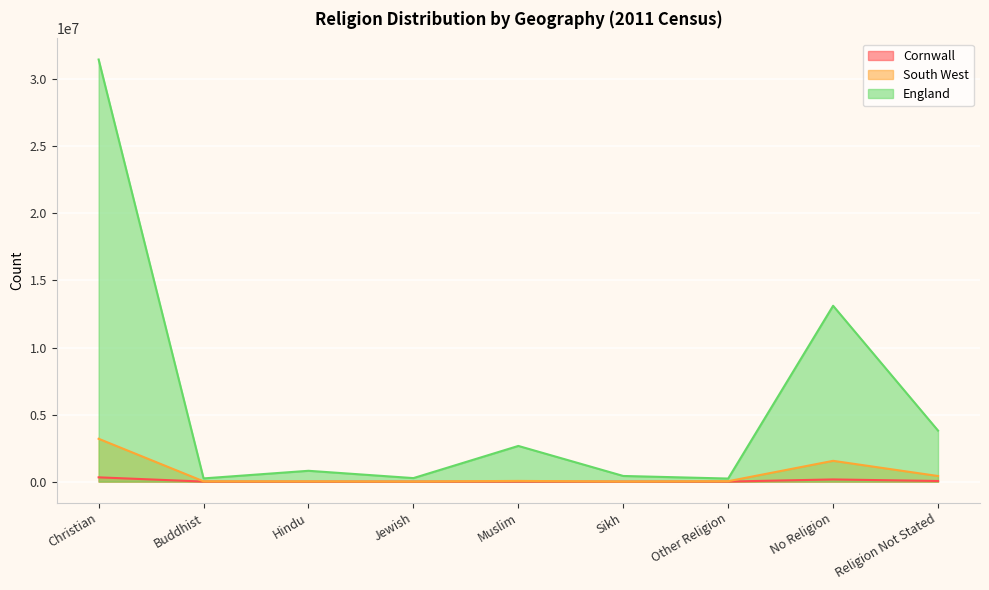

What is the difference between the highest and lowest values at Hindu?

805643